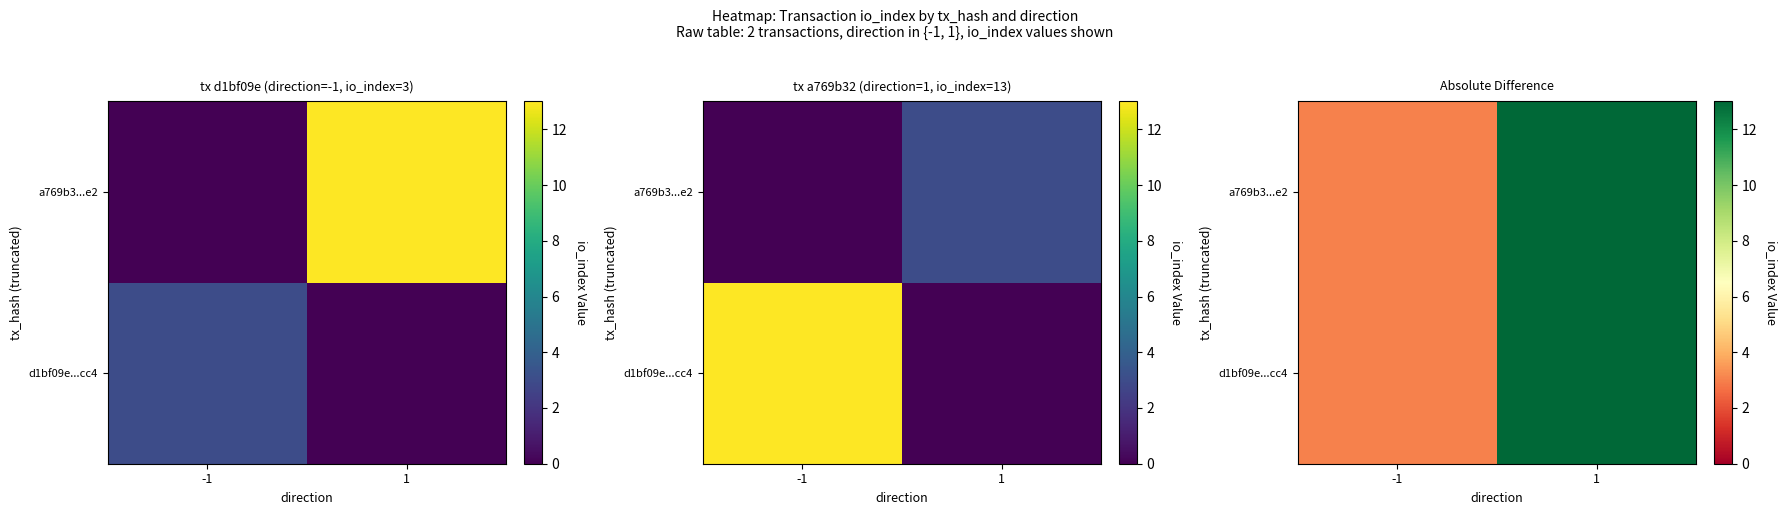

Which series has the widest spread of values?

d1bf09e...cc4